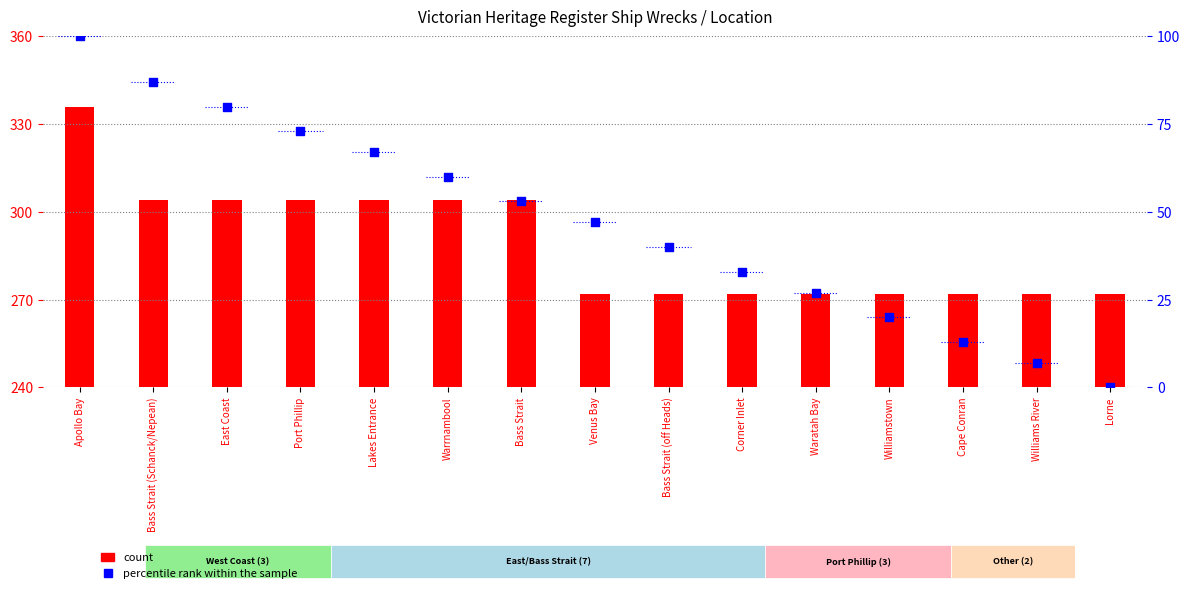

Which series reaches the minimum Y coordinate?

percentile rank within the sample